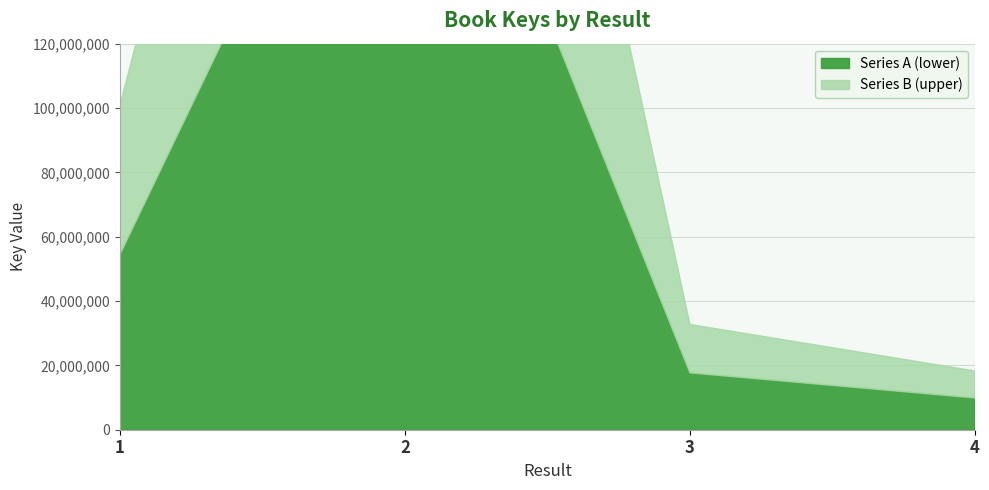

Approximately how many times larger is the value at 2 compared to 4?

24.2